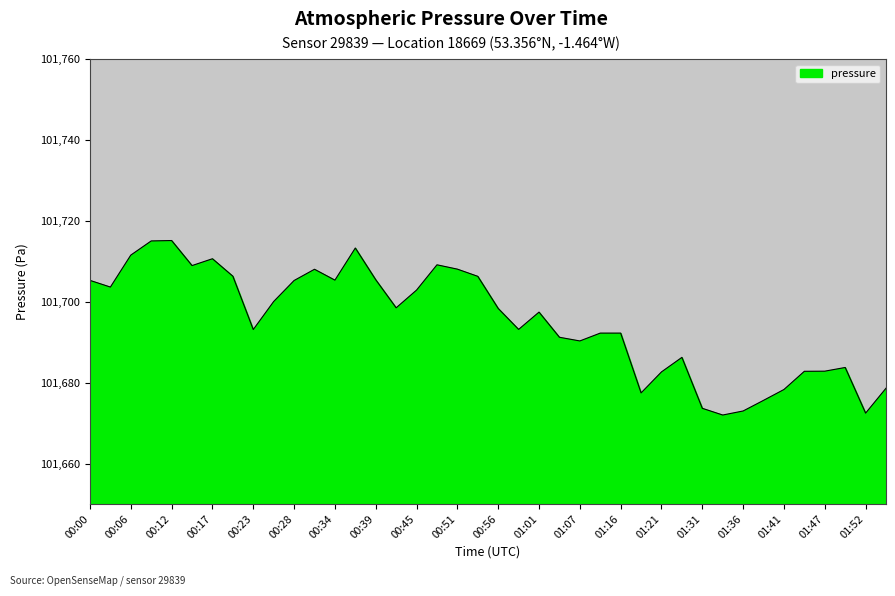

What is the average value?

101695.2